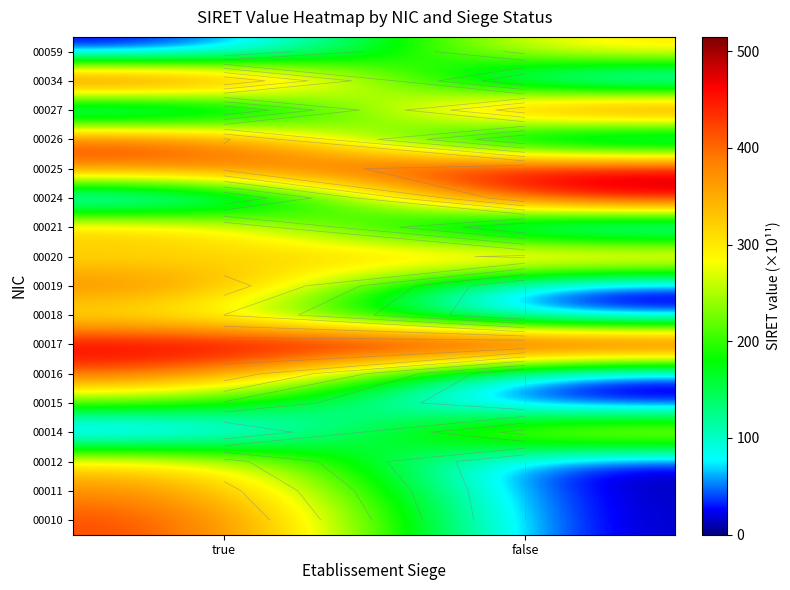

Where is 00059 nearest to the value 158?

true